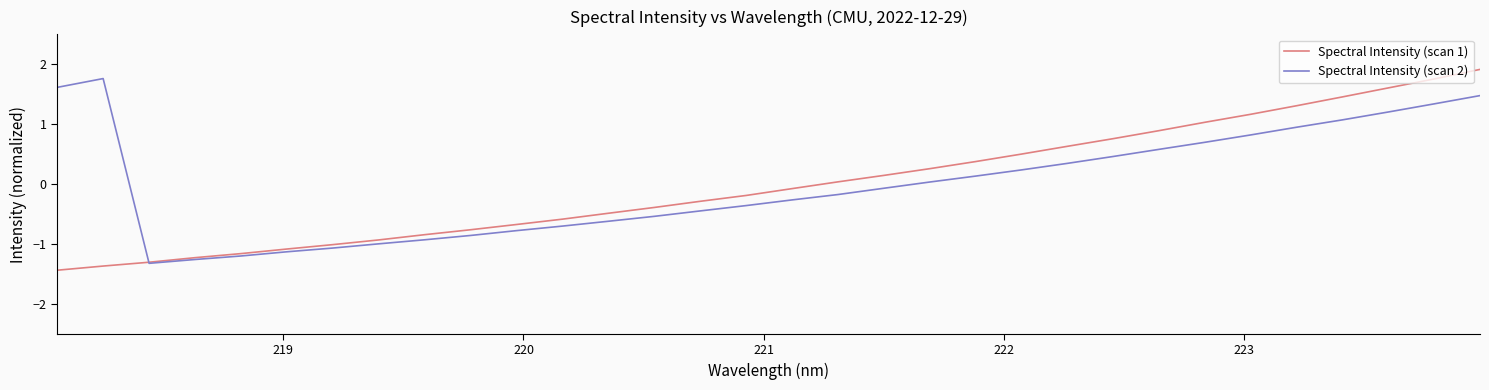

What are all the series names shown in the legend?

Spectral Intensity (scan 1), Spectral Intensity (scan 2)